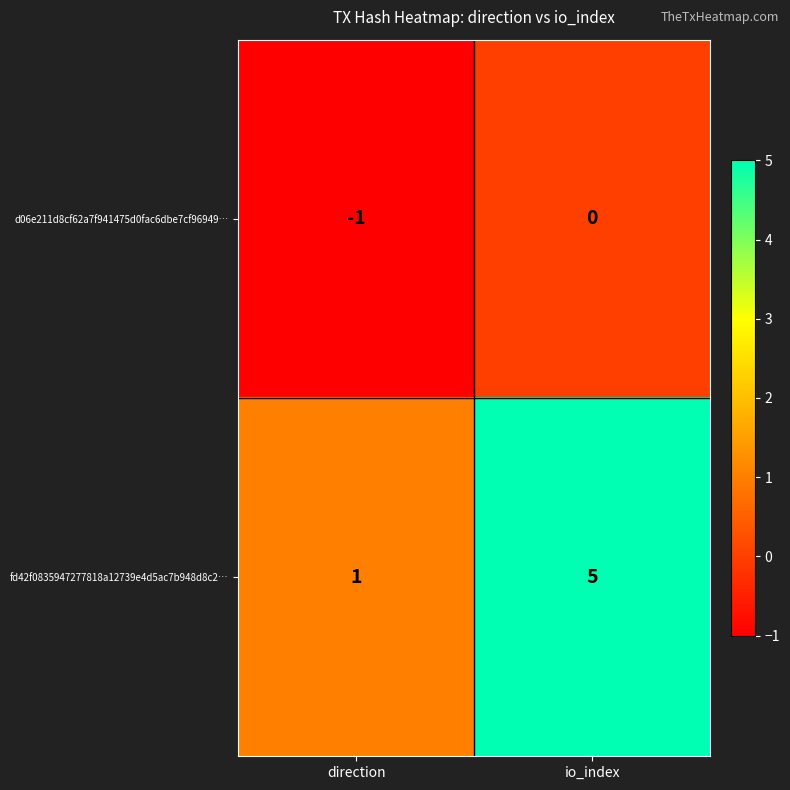

Rank the series at io_index from lowest to highest value.

d06e211d8cf62a7f941475d0fac6dbe7cf96949…, fd42f0835947277818a12739e4d5ac7b948d8c2…